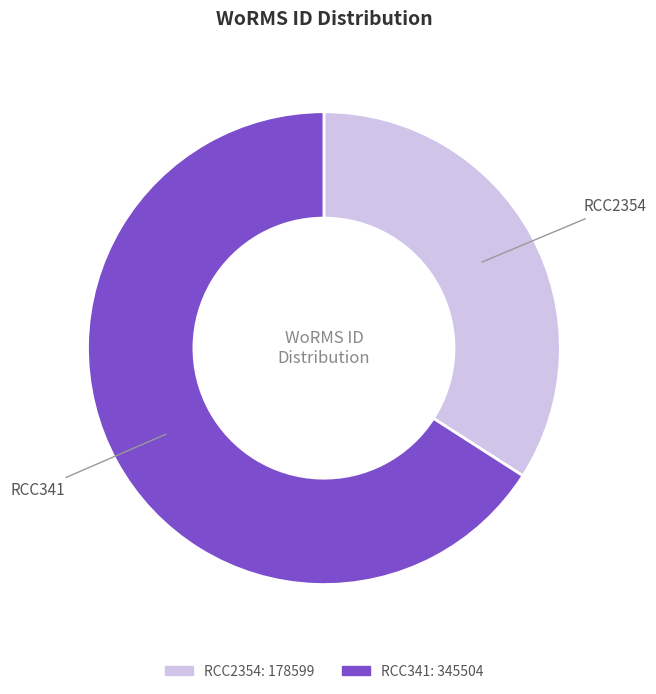

Which slice is the smallest?

RCC2354